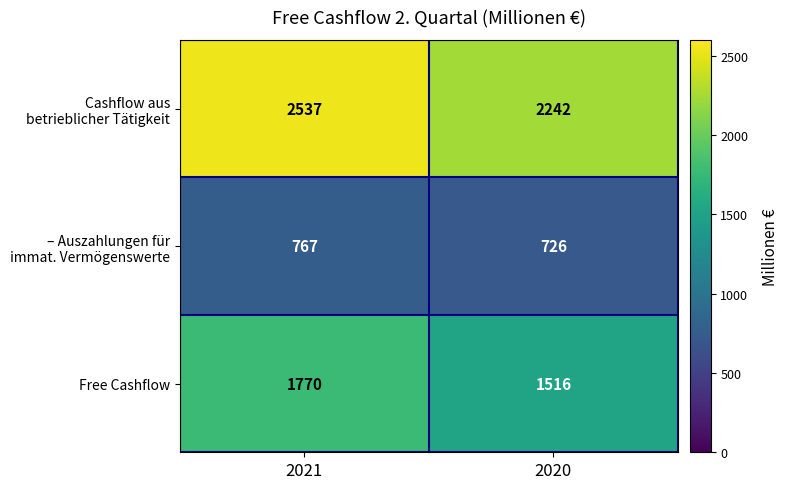

What is the sum of all Free Cashflow values?

3286